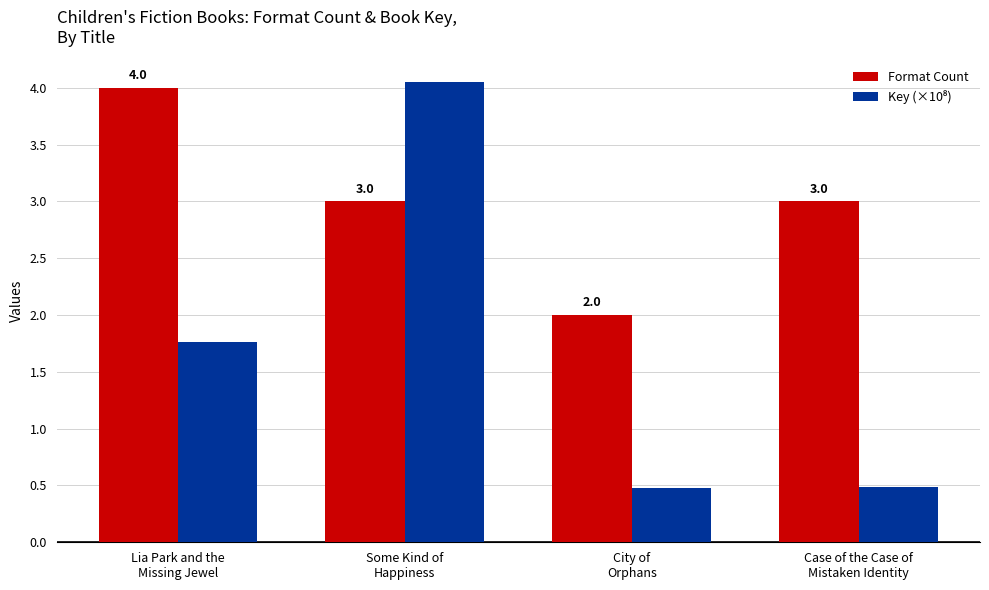

Which series has the largest total across all categories?

Format Count